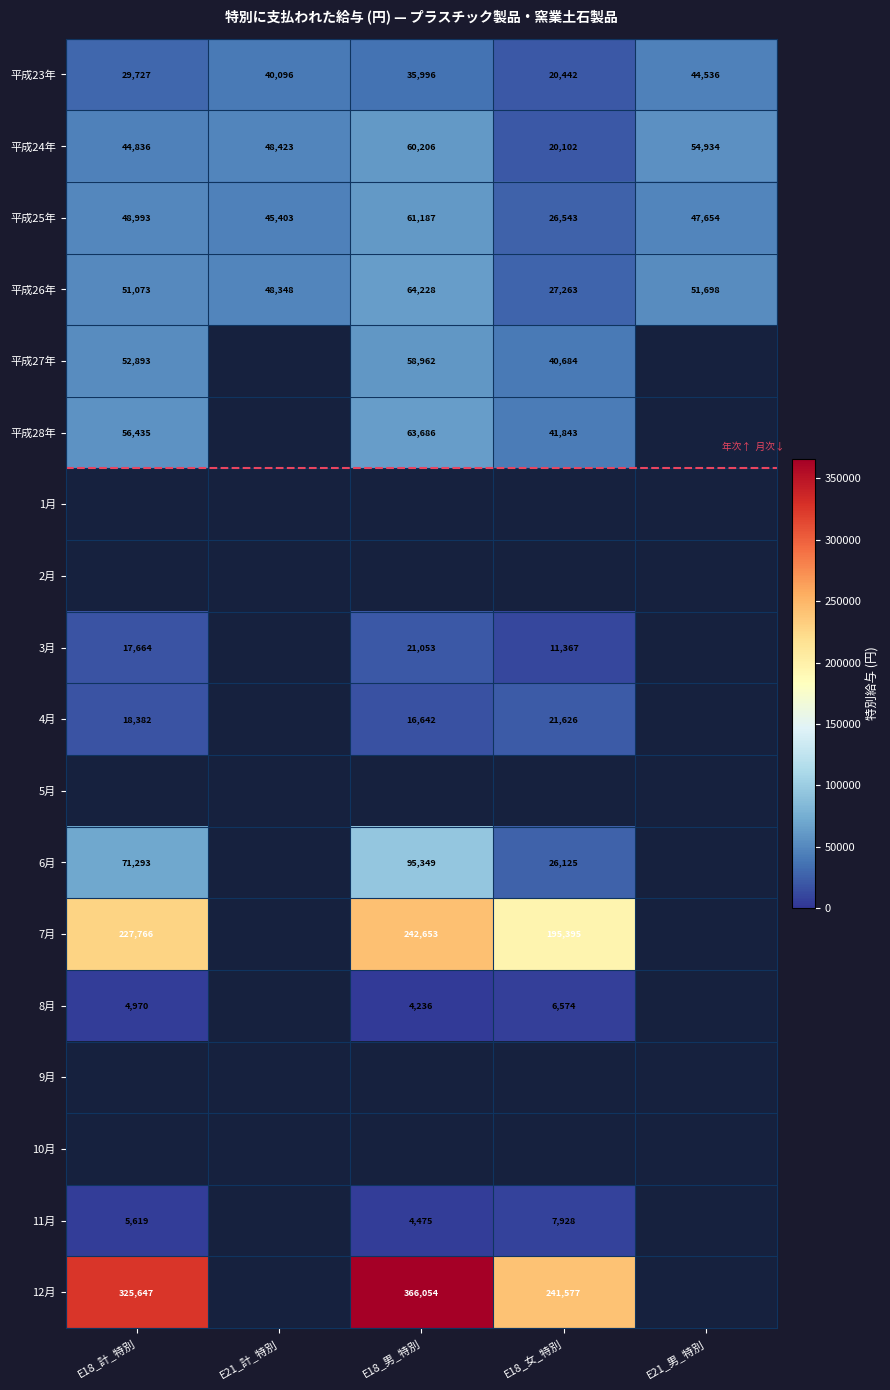

At how many categories does at least one series exceed 61859?

3